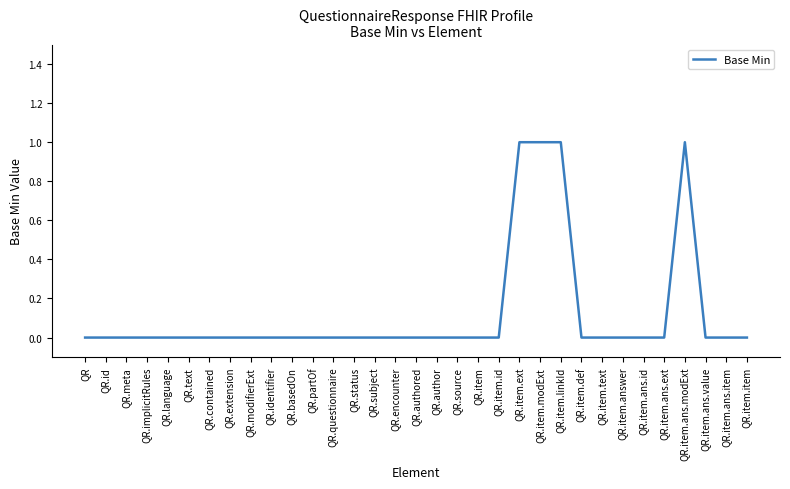

Is it true that the value at QR.item.ans.id is 0?

True